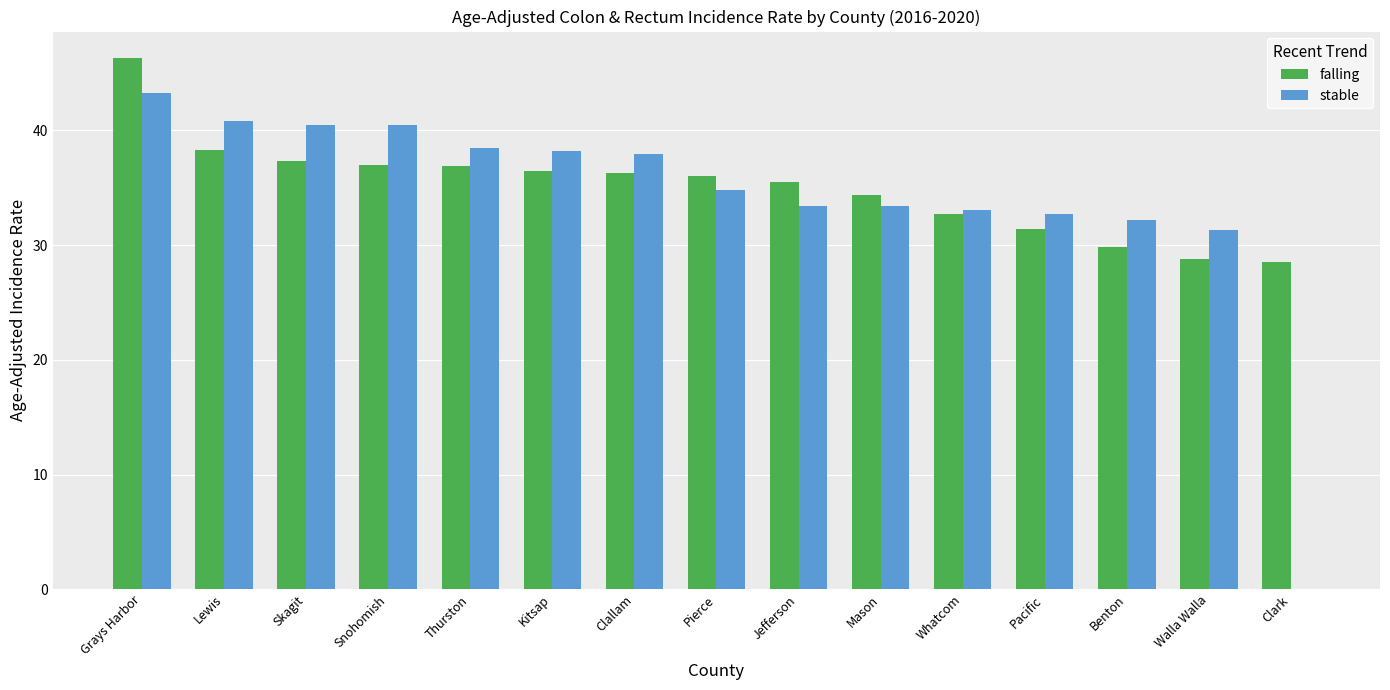

What is the average value of the stable series?

34.0